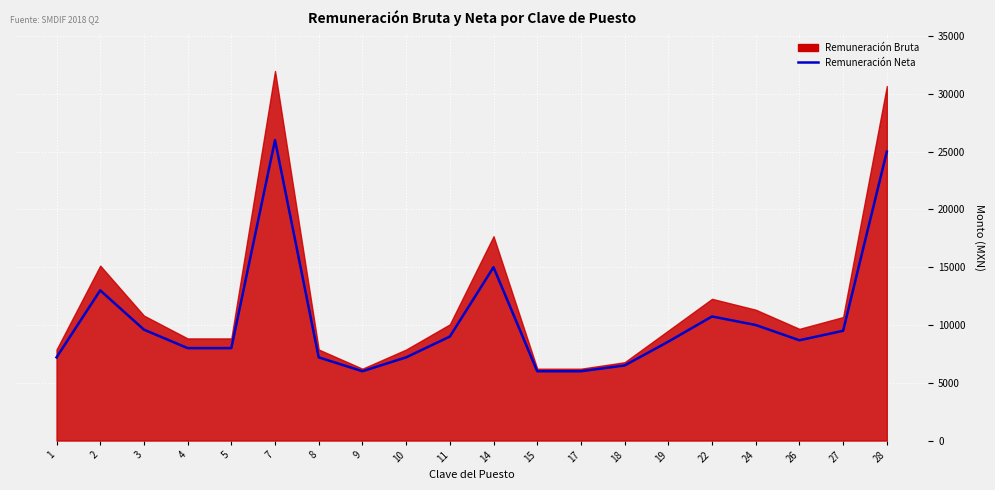

How many interior local valleys (lower than both neighbors) does the data have?

2